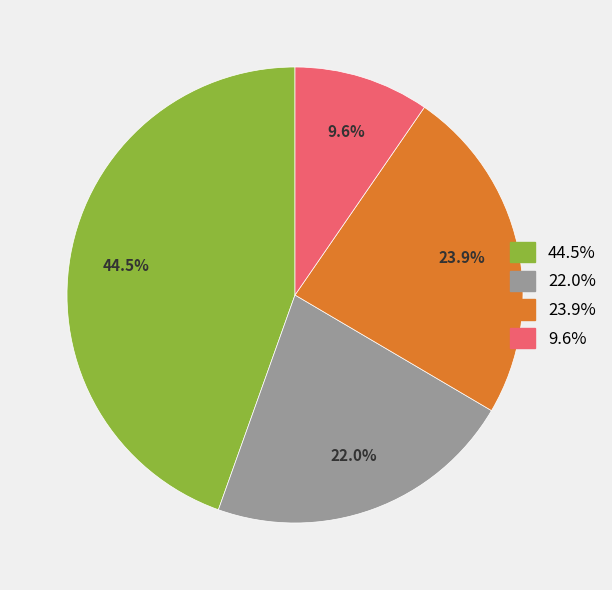

Does any single category account for the majority?

No